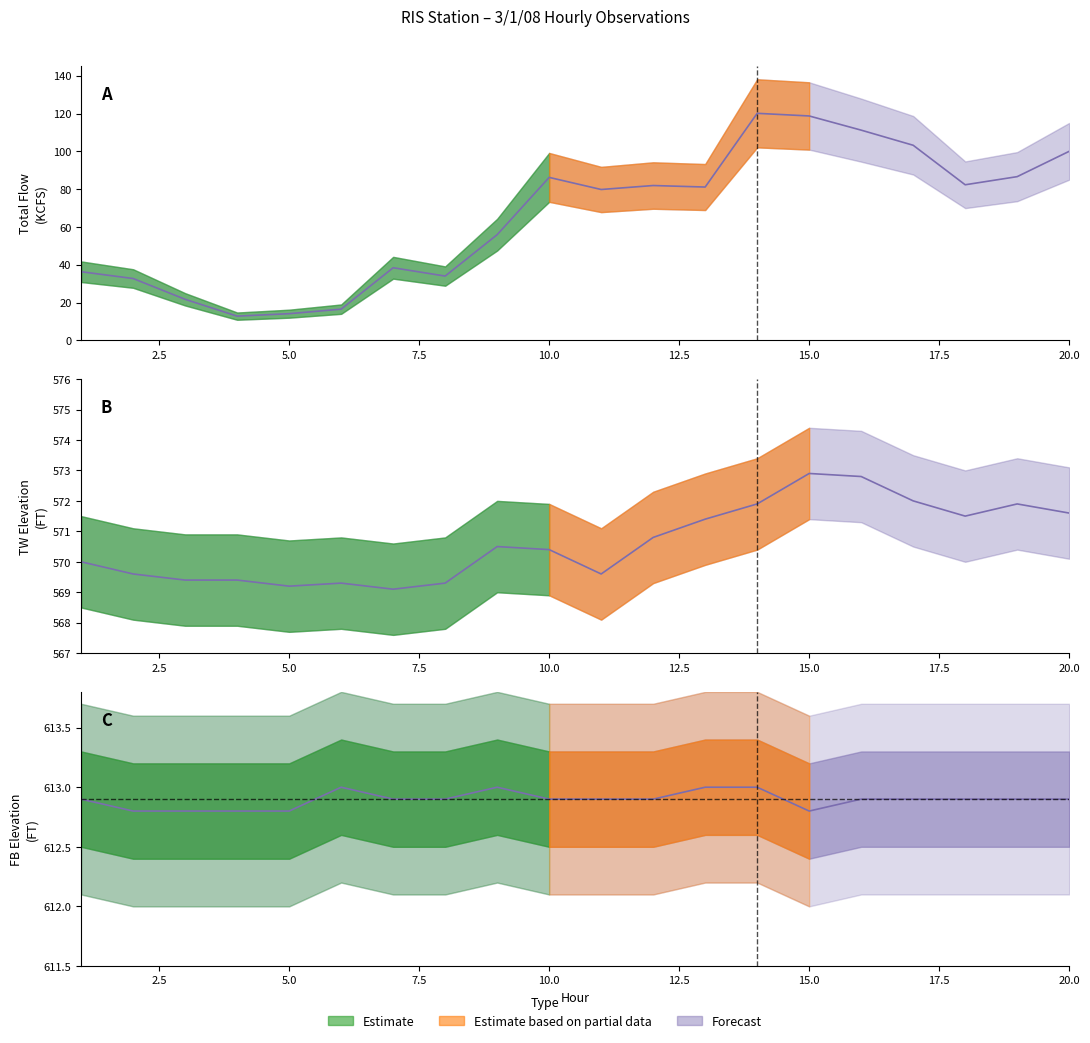

True or false: TOTAL FLOW (KCFS) and FB ELEV (FT) cross at least once.

False